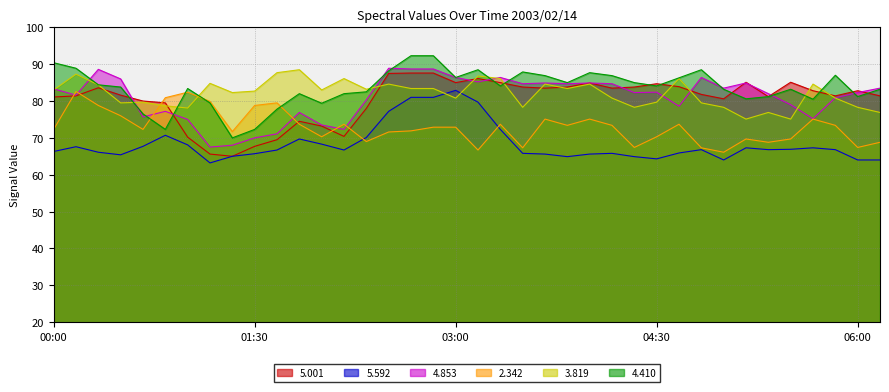

What is the spread (max minus min) of values at 00:40?

12.3